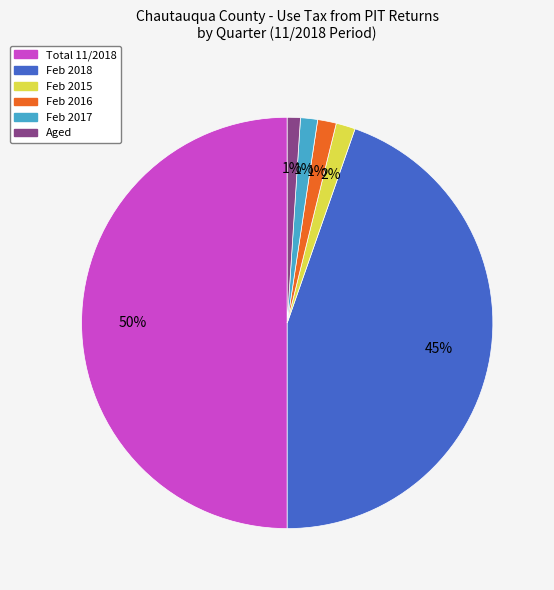

How many segments does this pie chart have?

6